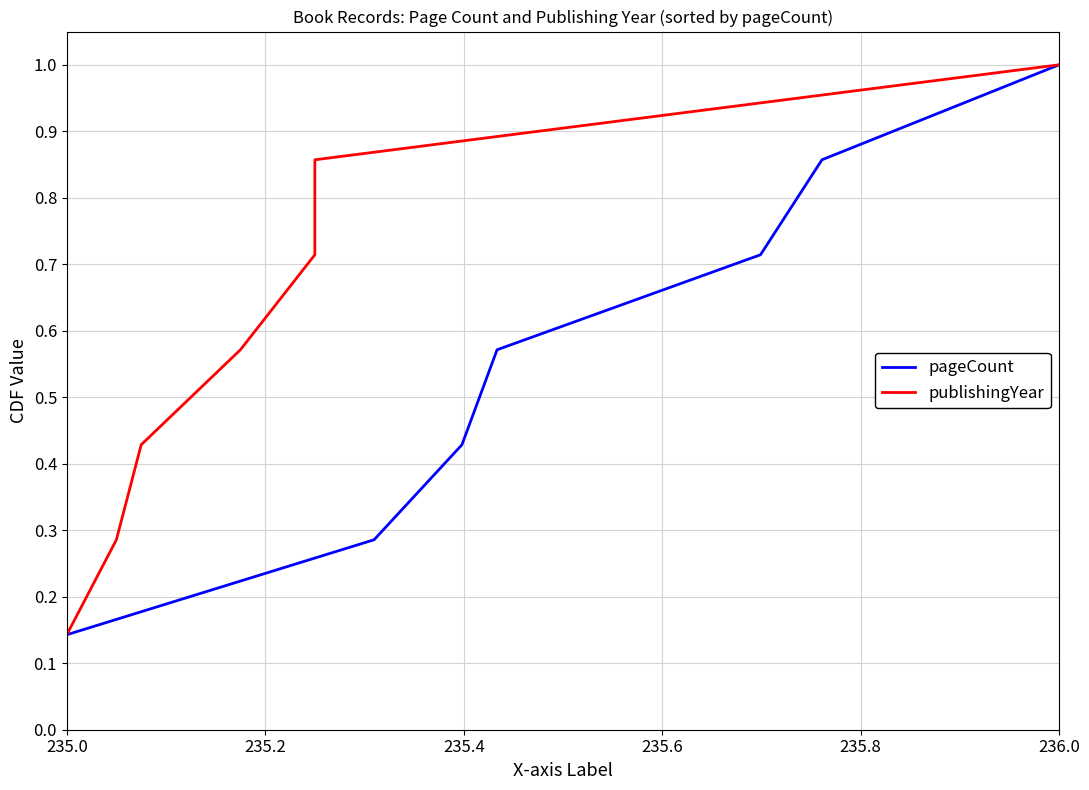

At which label is pageCount closest to 0?

235.0